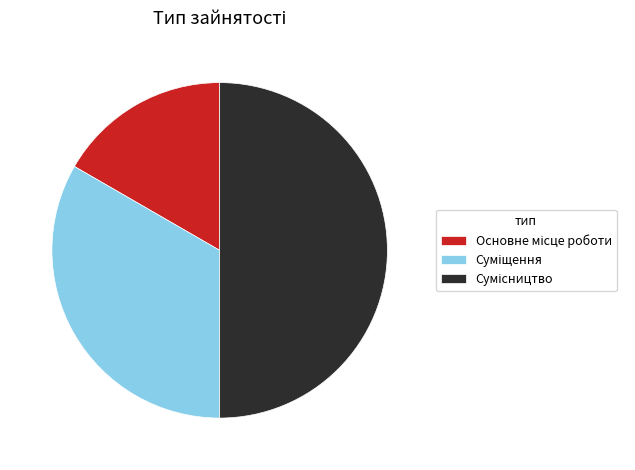

True or false: Сумісництво accounts for 50% of the total.

True